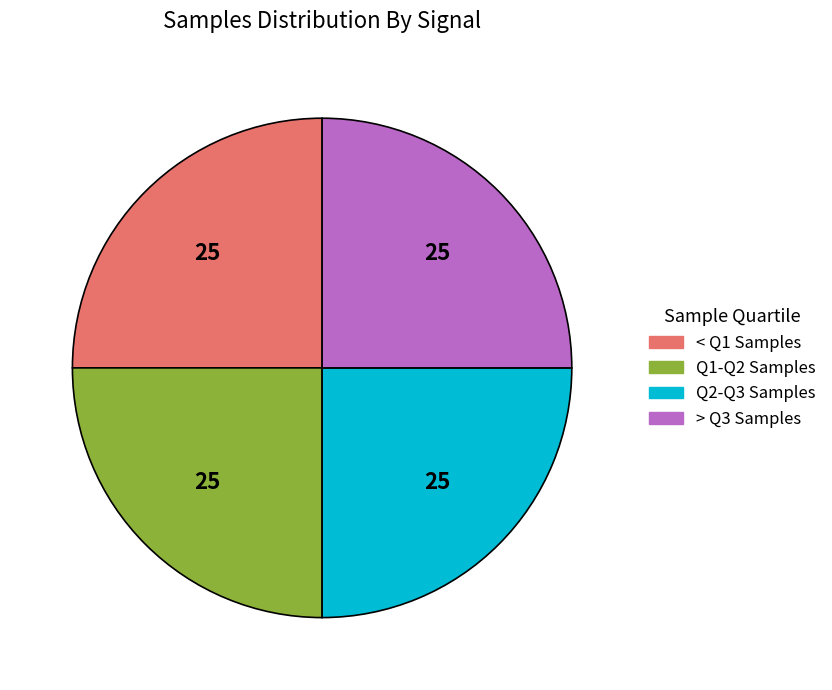

How many segments does this pie chart have?

4